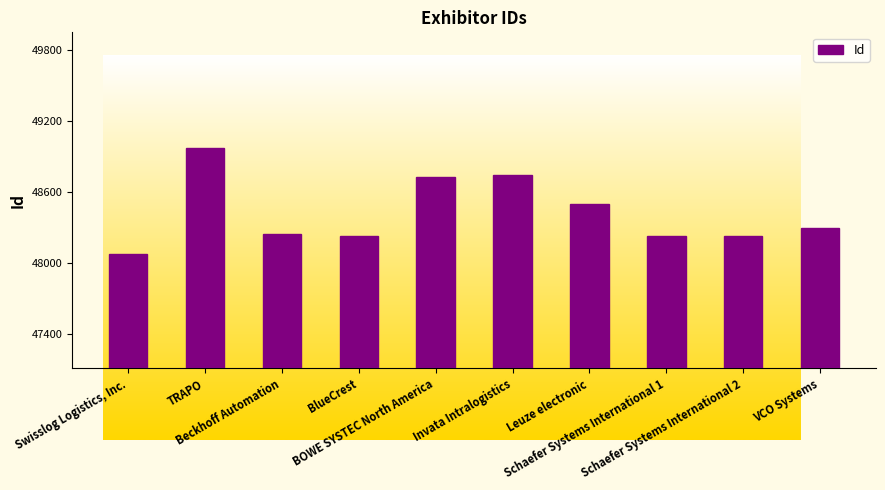

What is the sum of all values?

484237